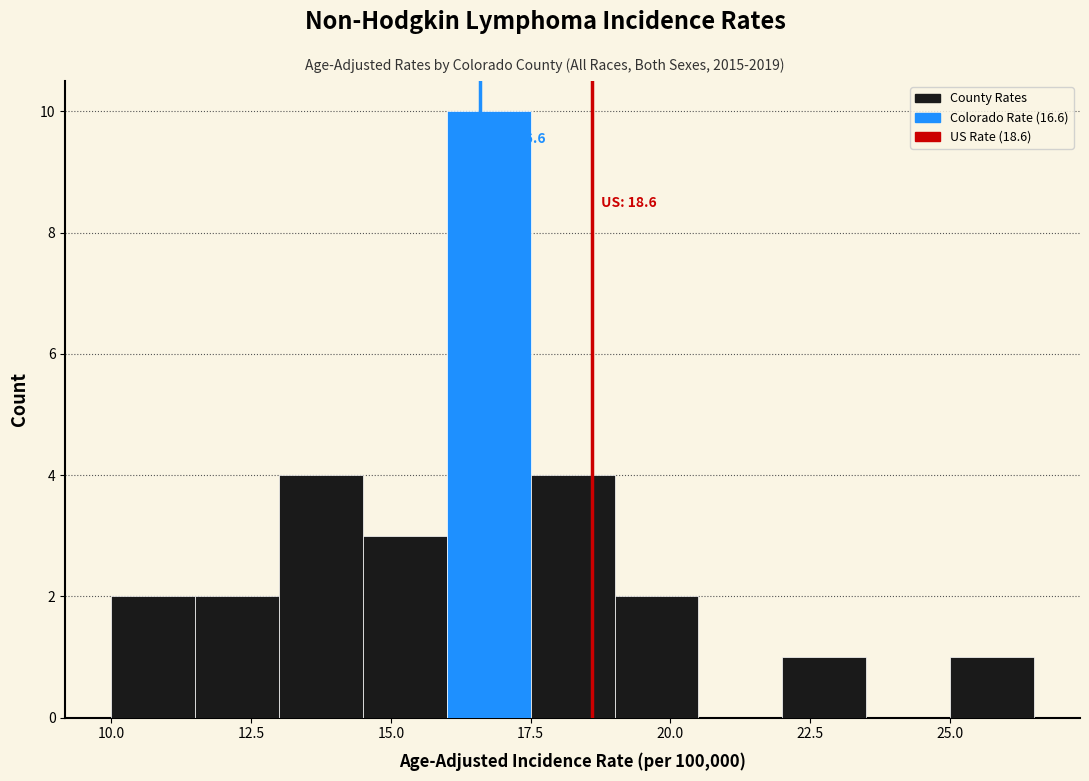

Around what value on the x-axis is the tallest bar? Give the approximate position of its centre, as read against the axis.

17.0